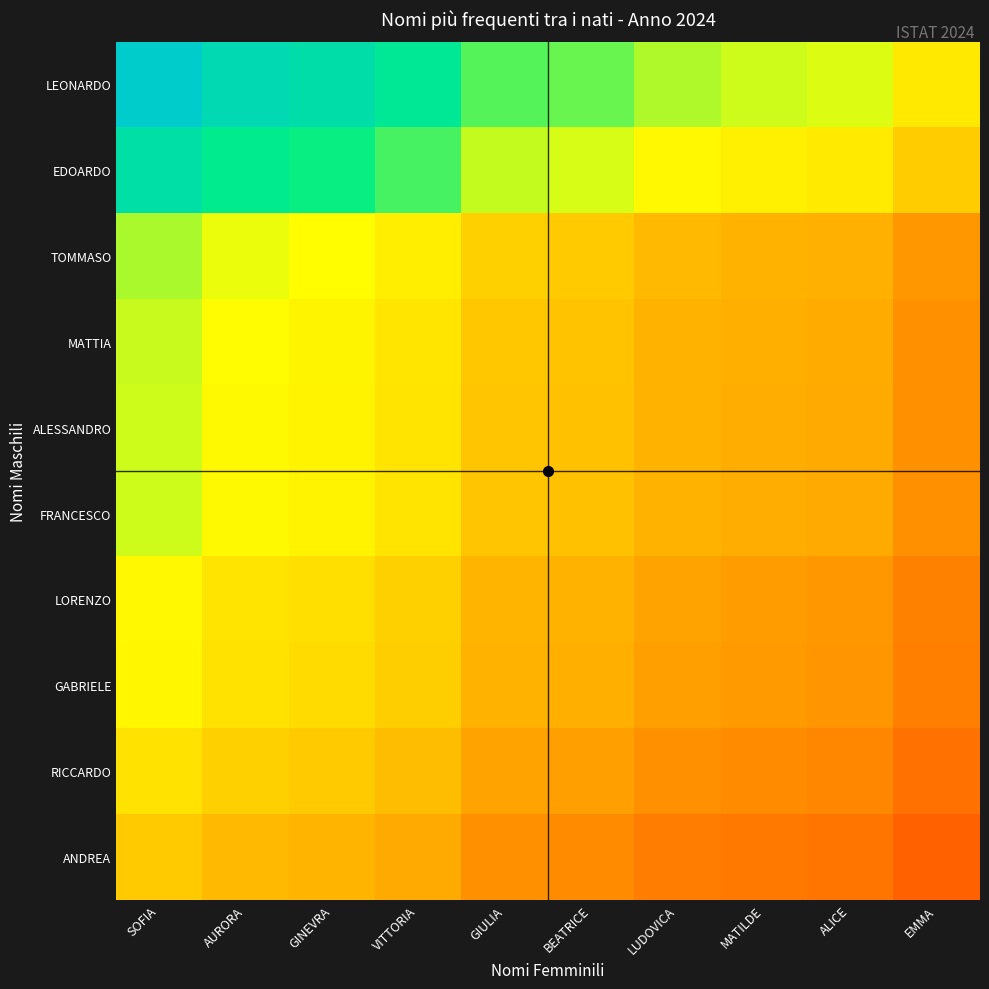

Reading left to right, extract all data points from this chart.

LEONARDO: SOFIA=1.0	AURORA=0.9	GINEVRA=0.9	VITTORIA=0.8	GIULIA=0.7	BEATRICE=0.7	LUDOVICA=0.7	MATILDE=0.6	ALICE=0.6	EMMA=0.5
EDOARDO: SOFIA=0.9	AURORA=0.8	GINEVRA=0.8	VITTORIA=0.7	GIULIA=0.6	BEATRICE=0.6	LUDOVICA=0.6	MATILDE=0.6	ALICE=0.6	EMMA=0.5
TOMMASO: SOFIA=0.7	AURORA=0.6	GINEVRA=0.6	VITTORIA=0.6	GIULIA=0.5	BEATRICE=0.5	LUDOVICA=0.4	MATILDE=0.4	ALICE=0.4	EMMA=0.4
MATTIA: SOFIA=0.6	AURORA=0.6	GINEVRA=0.6	VITTORIA=0.5	GIULIA=0.5	BEATRICE=0.5	LUDOVICA=0.4	MATILDE=0.4	ALICE=0.4	EMMA=0.4
ALESSANDRO: SOFIA=0.6	AURORA=0.6	GINEVRA=0.6	VITTORIA=0.5	GIULIA=0.5	BEATRICE=0.5	LUDOVICA=0.4	MATILDE=0.4	ALICE=0.4	EMMA=0.3
FRANCESCO: SOFIA=0.6	AURORA=0.6	GINEVRA=0.6	VITTORIA=0.5	GIULIA=0.5	BEATRICE=0.5	LUDOVICA=0.4	MATILDE=0.4	ALICE=0.4	EMMA=0.3
LORENZO: SOFIA=0.6	AURORA=0.5	GINEVRA=0.5	VITTORIA=0.5	GIULIA=0.4	BEATRICE=0.4	LUDOVICA=0.4	MATILDE=0.4	ALICE=0.4	EMMA=0.3
GABRIELE: SOFIA=0.6	AURORA=0.5	GINEVRA=0.5	VITTORIA=0.5	GIULIA=0.4	BEATRICE=0.4	LUDOVICA=0.4	MATILDE=0.4	ALICE=0.4	EMMA=0.3
RICCARDO: SOFIA=0.5	AURORA=0.5	GINEVRA=0.5	VITTORIA=0.4	GIULIA=0.4	BEATRICE=0.4	LUDOVICA=0.4	MATILDE=0.3	ALICE=0.3	EMMA=0.3
ANDREA: SOFIA=0.5	AURORA=0.4	GINEVRA=0.4	VITTORIA=0.4	GIULIA=0.4	BEATRICE=0.3	LUDOVICA=0.3	MATILDE=0.3	ALICE=0.3	EMMA=0.3